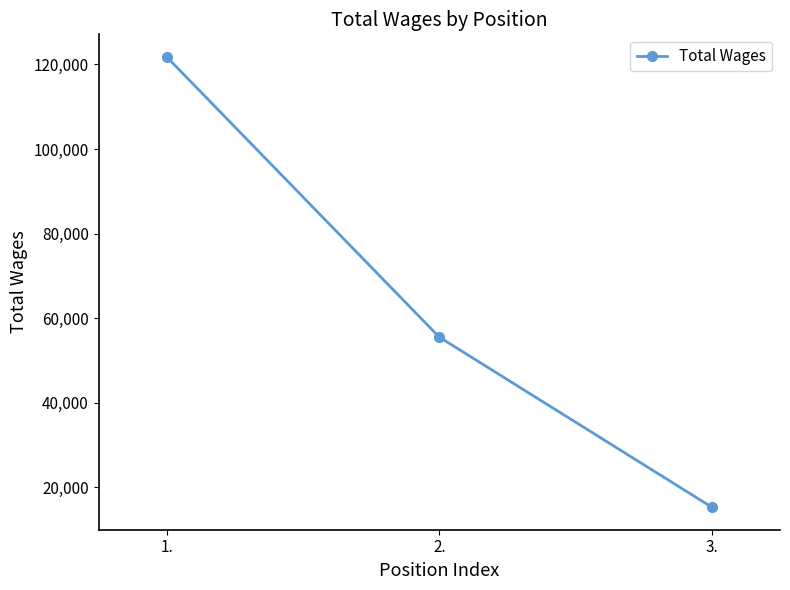

Count the values in the range 15323 to 121781.

3